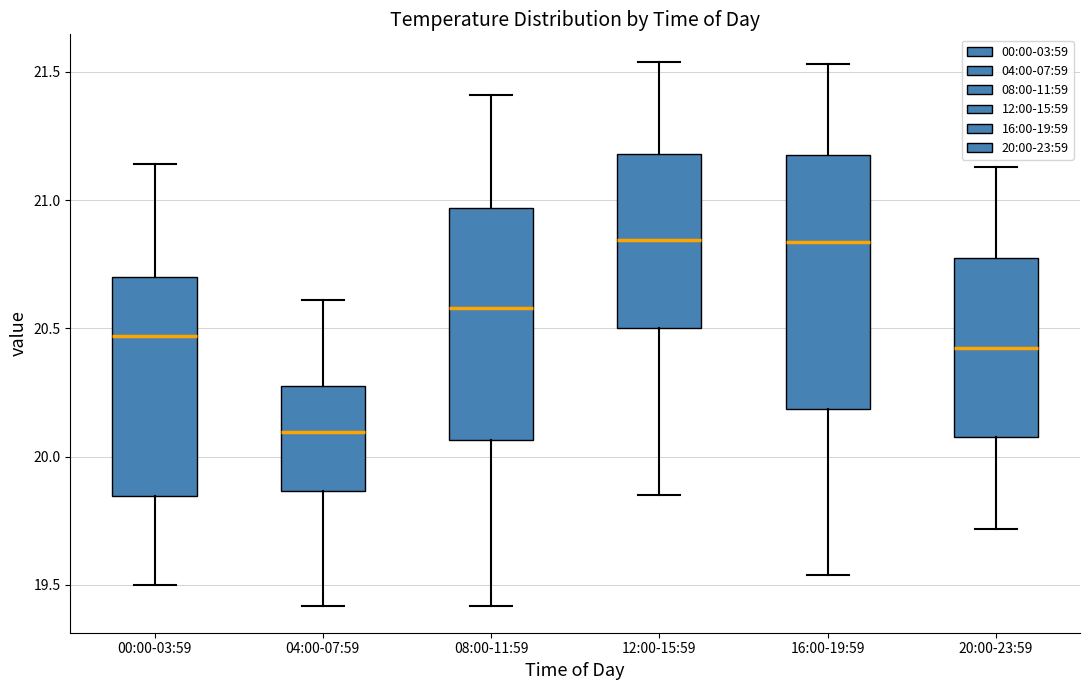

Reading left to right, transcribe this box plot: for each box, give where its median line is, the range the box spans, and where its two whiskers end, as read against the y-axis. The values are not printed on the chart, so give them approximately, as read against the axis.

00:00-03:59: median 20.45, box 19.85 to 20.70, whiskers 19.50 to 21.15
04:00-07:59: median 20.10, box 19.85 to 20.30, whiskers 19.40 to 20.60
08:00-11:59: median 20.60, box 20.05 to 20.95, whiskers 19.40 to 21.40
12:00-15:59: median 20.85, box 20.50 to 21.20, whiskers 19.85 to 21.55
16:00-19:59: median 20.85, box 20.20 to 21.20, whiskers 19.55 to 21.55
20:00-23:59: median 20.45, box 20.10 to 20.75, whiskers 19.70 to 21.15